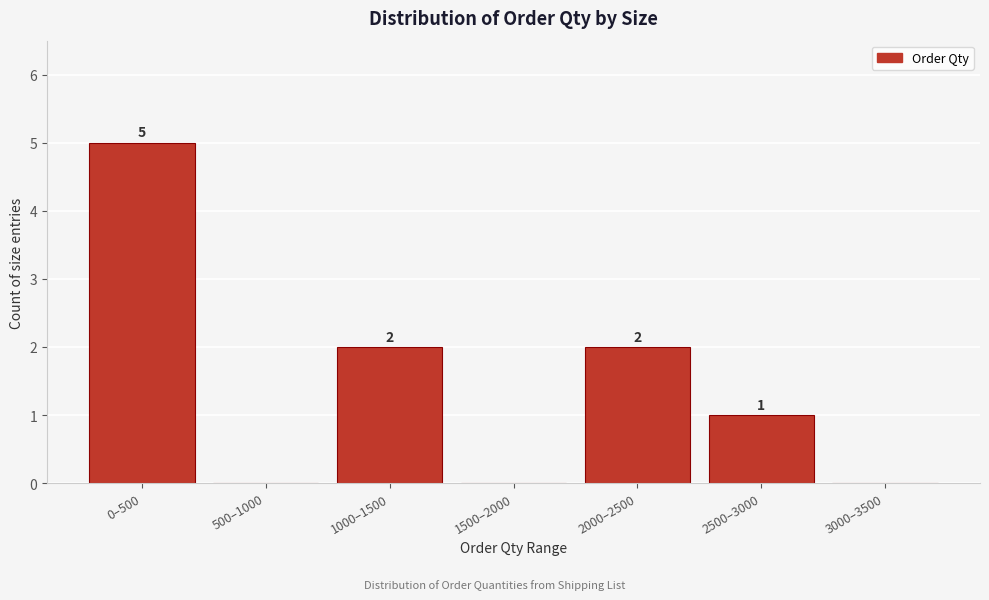

Reading left to right, extract all data points from this chart.

0–500=5	500–1000=0	1000–1500=2	1500–2000=0	2000–2500=2	2500–3000=1	3000–3500=0